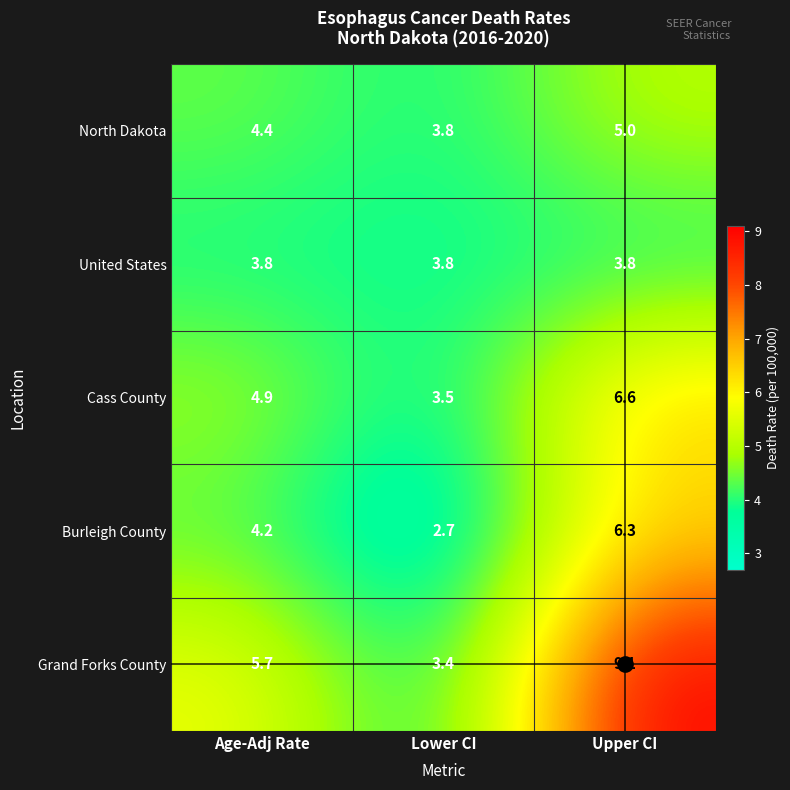

Is the value of United States at Lower CI greater than the value of Burleigh County at Age-Adj Rate?

No